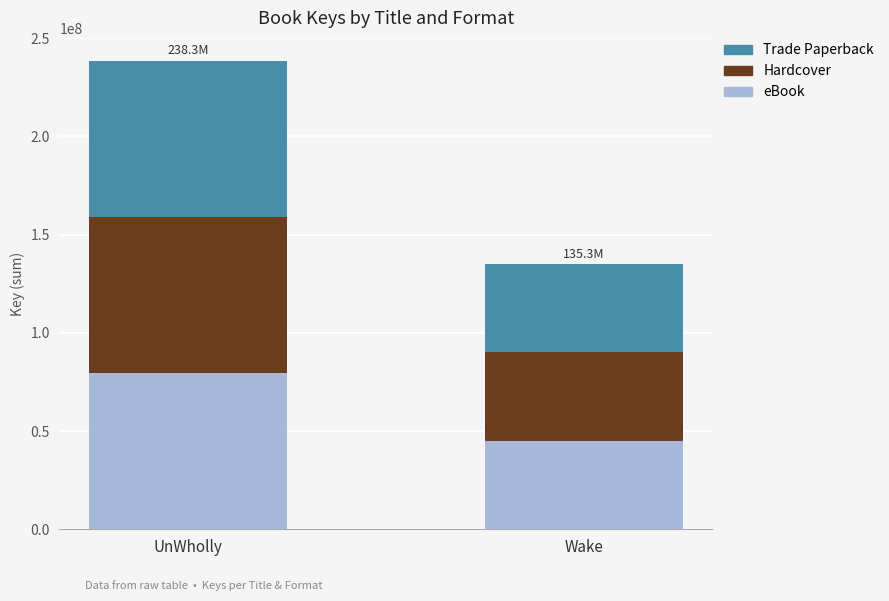

How many series are shown in this chart?

3